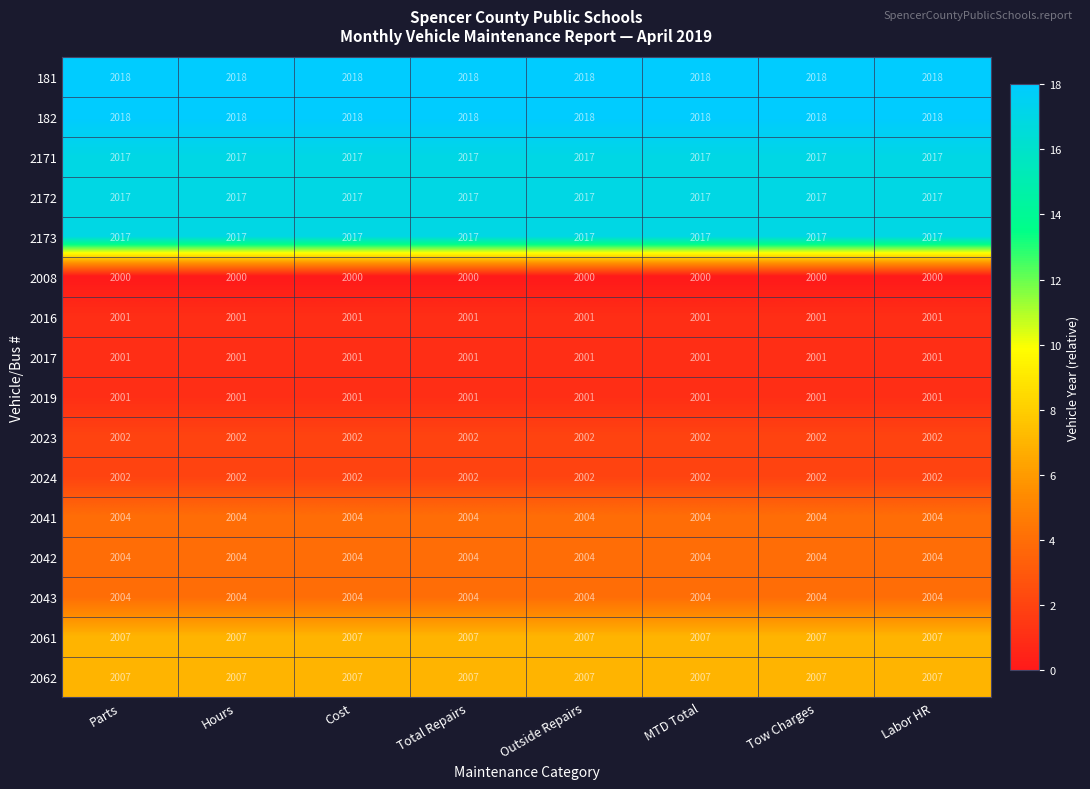

At how many categories does at least one series exceed 2002?

8